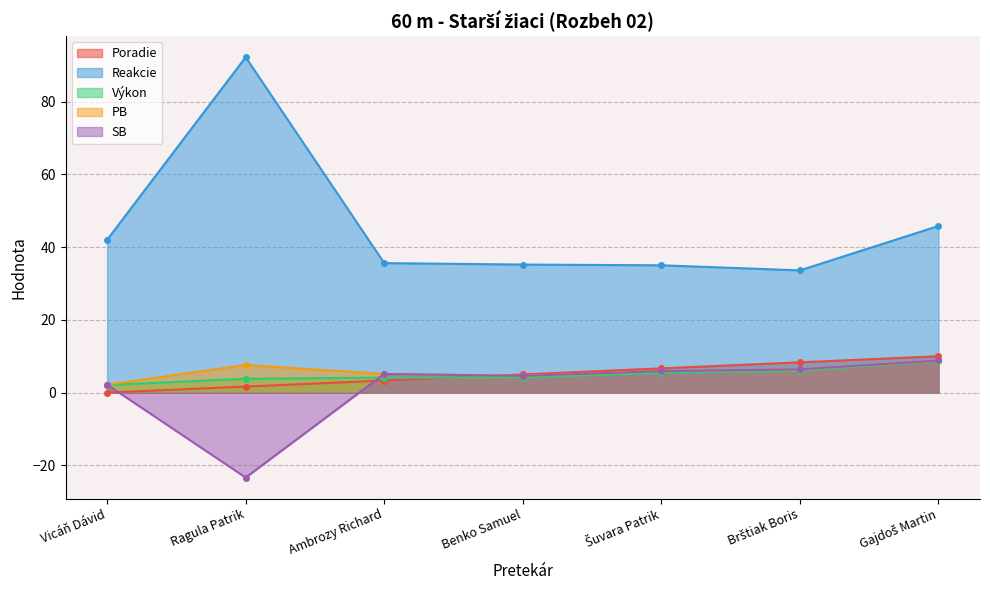

What is the difference between the highest and lowest values at Brštiak Boris?

27.6